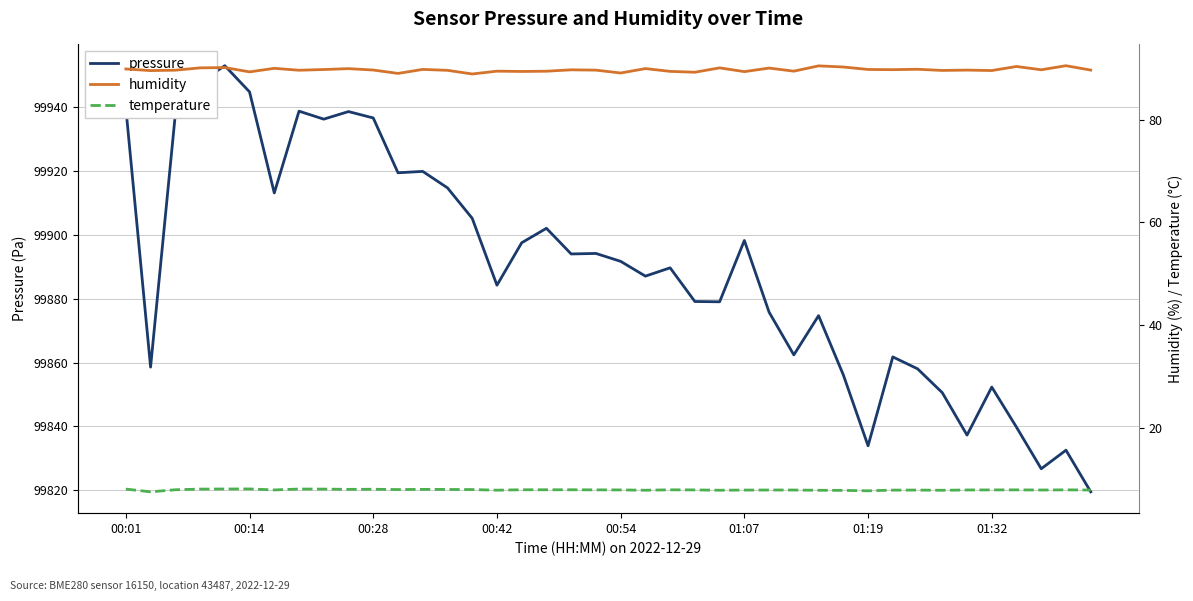

Which series has the largest total across all categories?

pressure